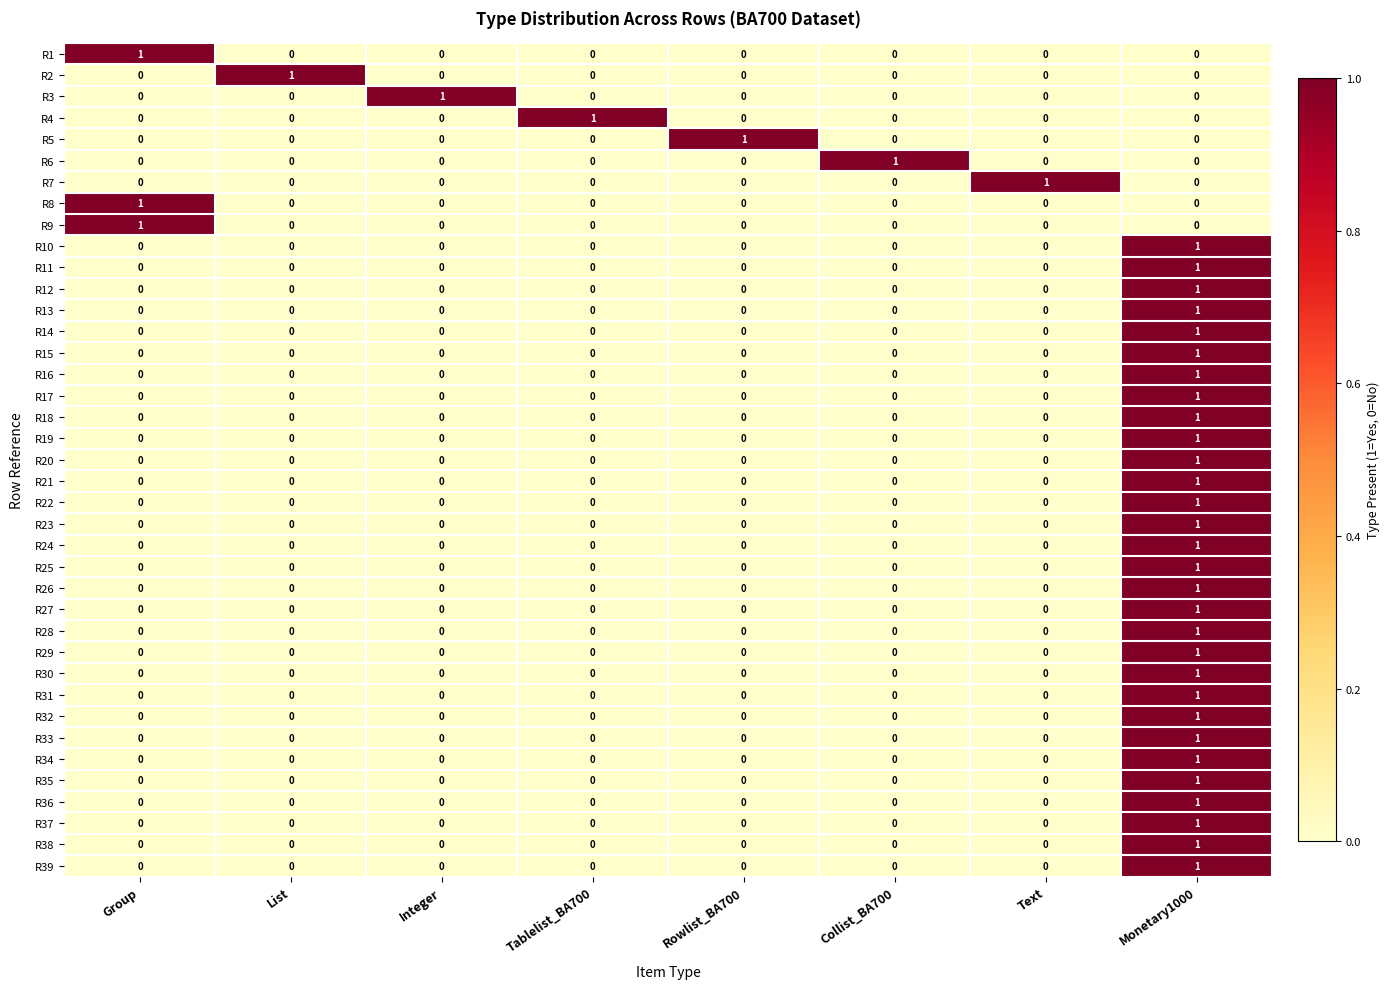

Count the R23 values in the range 0 to 1.

8